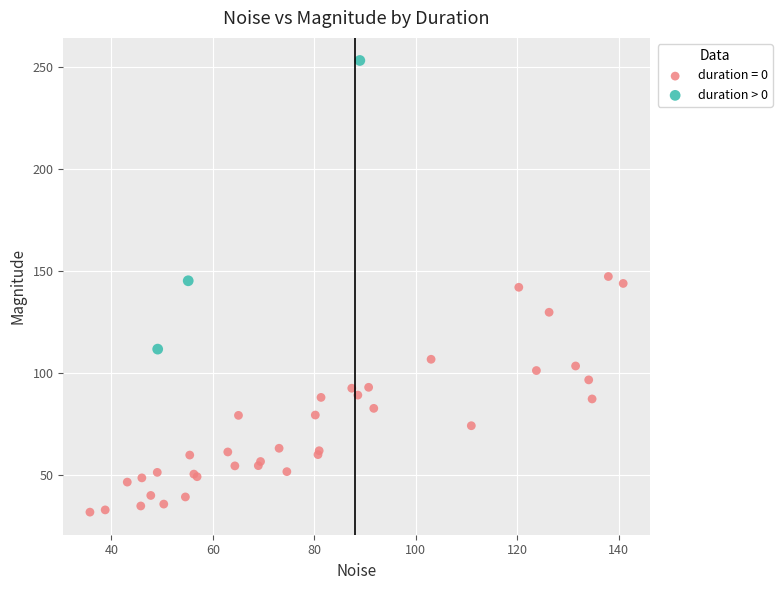

Which series contains the highest Y value?

duration > 0